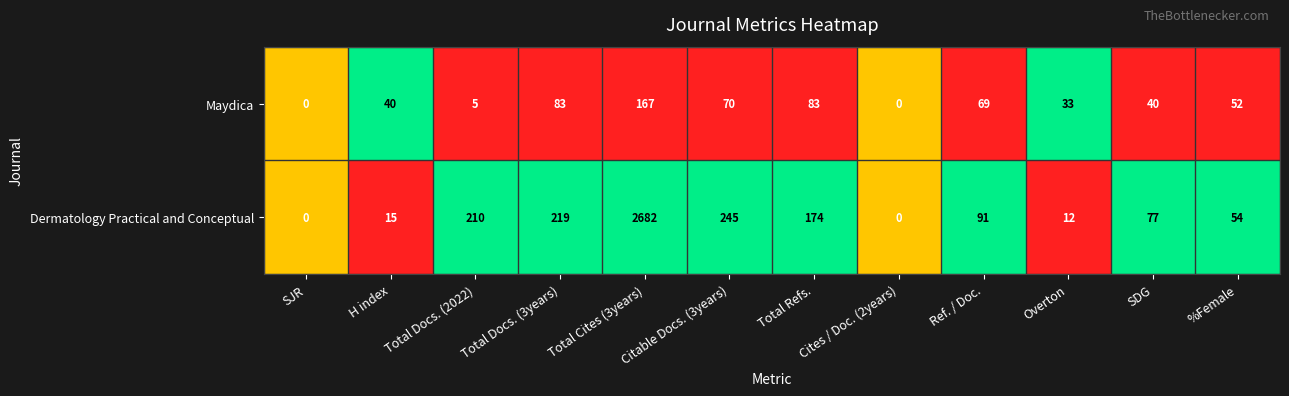

Which series has the widest spread of values?

Dermatology Practical and Conceptual